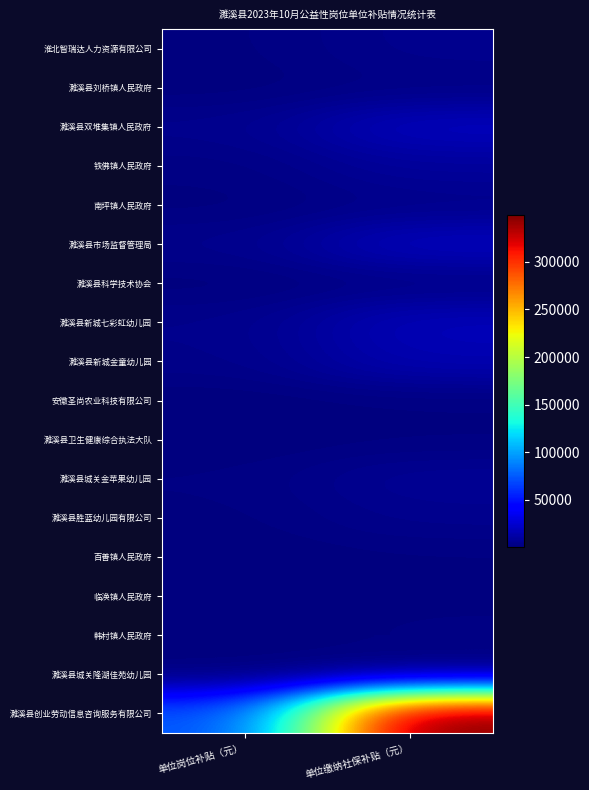

Which label corresponds to the largest value in the chart?

单位缴纳社保补贴（元）